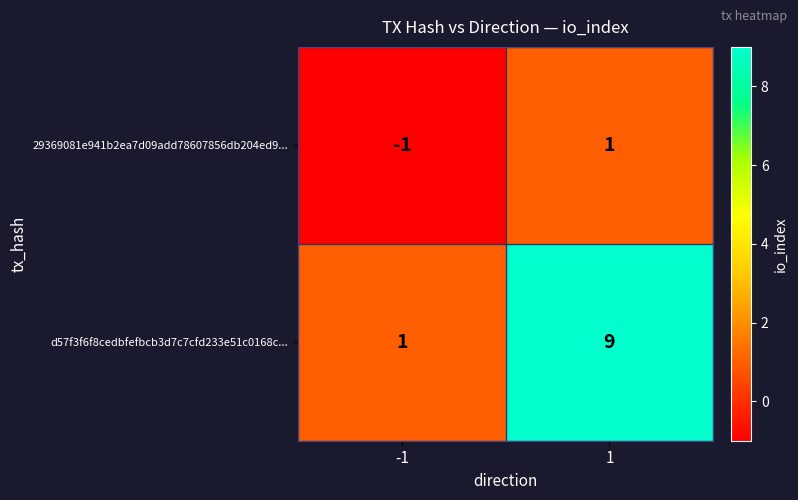

The value of 29369081e941b2ea7d09add78607856db204ed9... at -1 is -2. True or false?

False